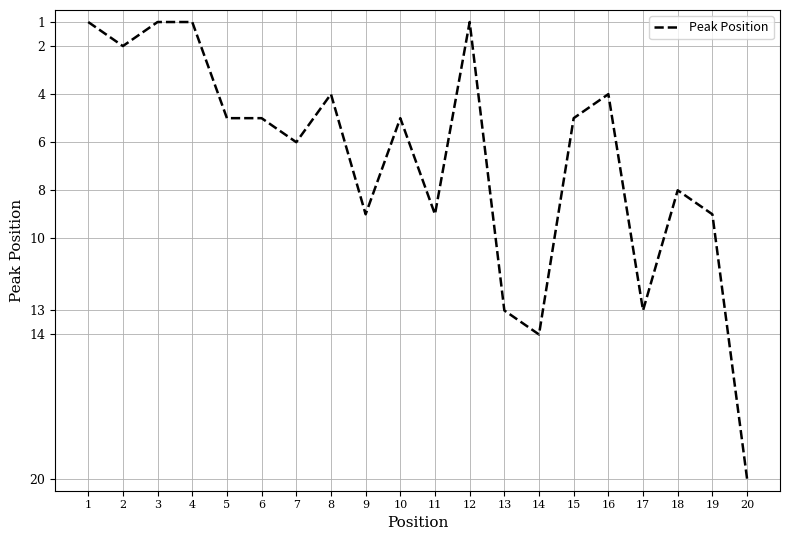

Reading left to right, transcribe all the data shown in this chart.

1=1	2=2	3=1	4=1	5=5	6=5	7=6	8=4	9=9	10=5	11=9	12=1	13=13	14=14	15=5	16=4	17=13	18=8	19=9	20=20